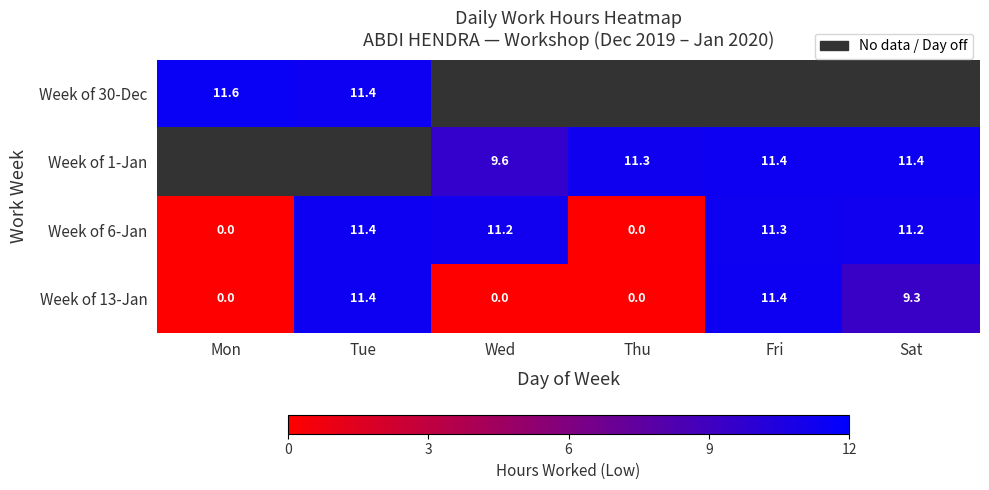

At which label is Week of 13-Jan closest to 5?

Sat